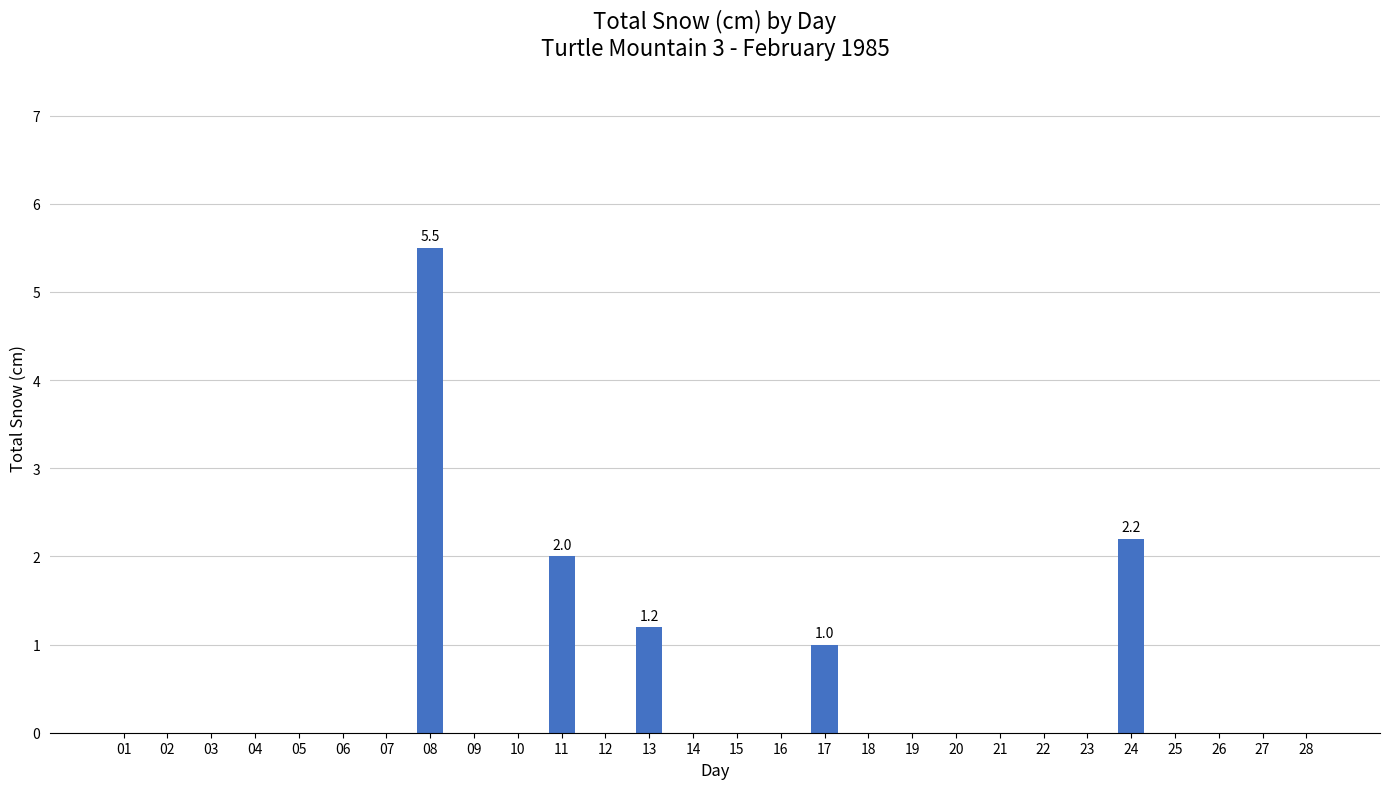

The chart shows a value of 0.0 at 28. True or false?

True